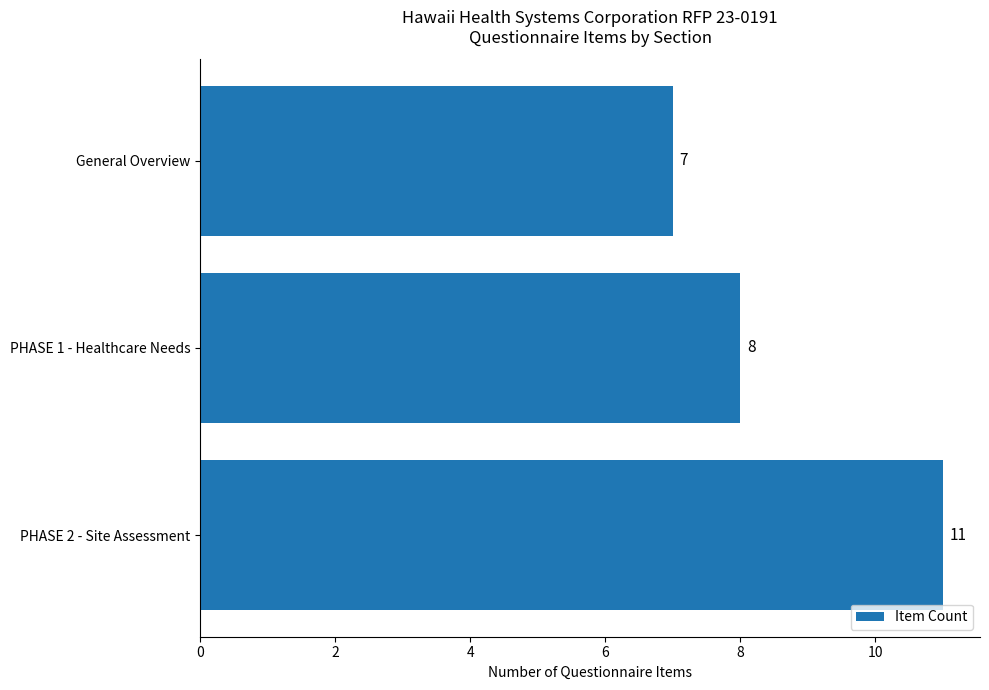

What is the value of the 1st bar from the top?

7